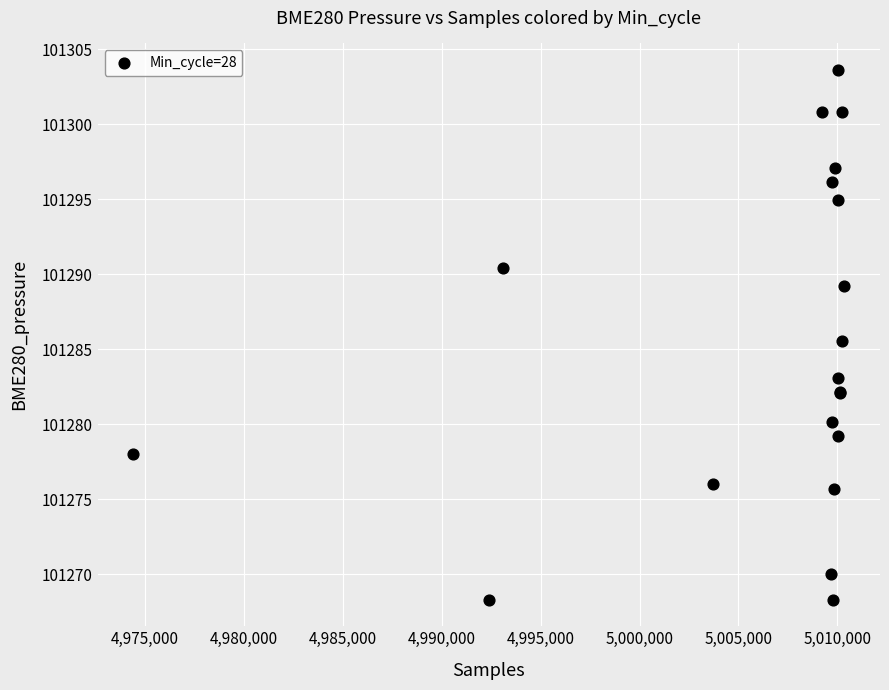

What Y value in the scatter plot is closest to 101285?

101285.6